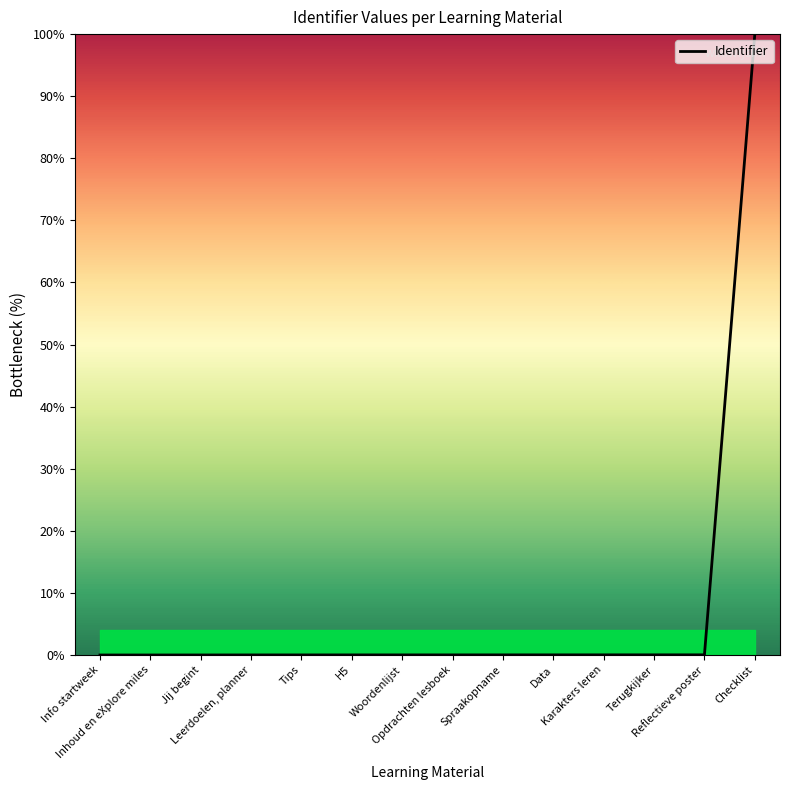

True or false: the data shows 0.0 at H5.

True